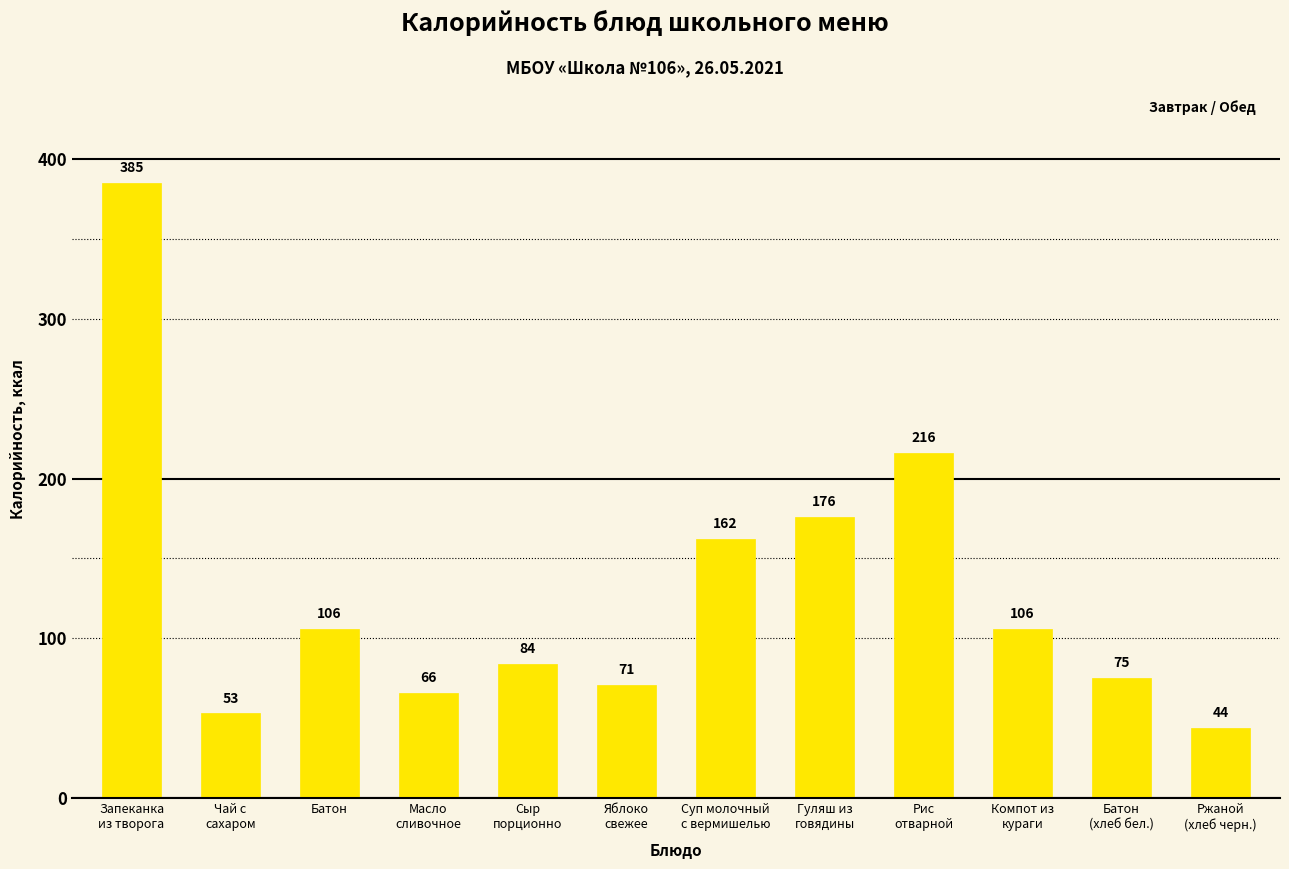

What is the value of the 10th bar from the left?

106